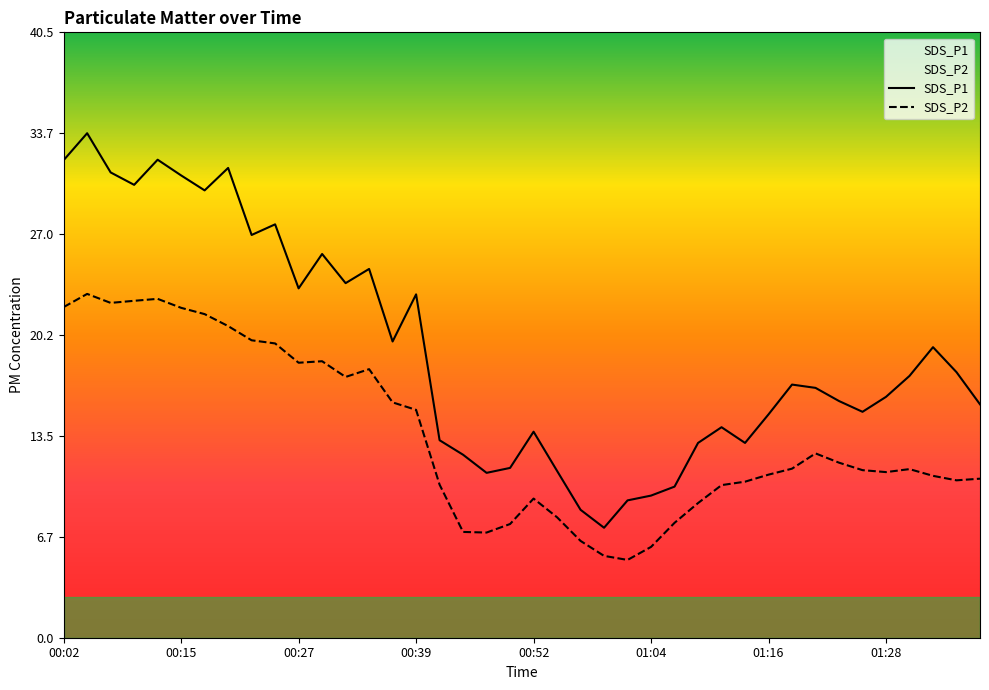

What is the sum of all SDS_P2 values?

541.4